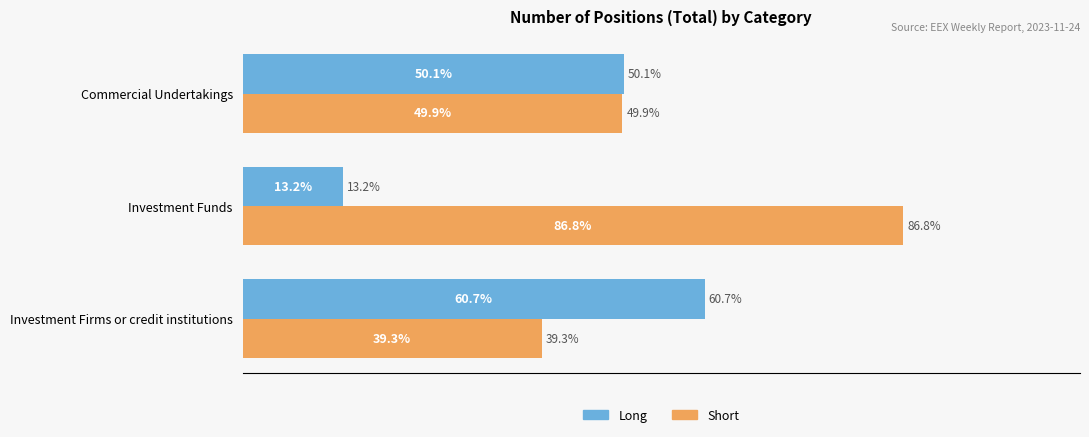

List the series in order of their peak value, lowest first.

Long, Short